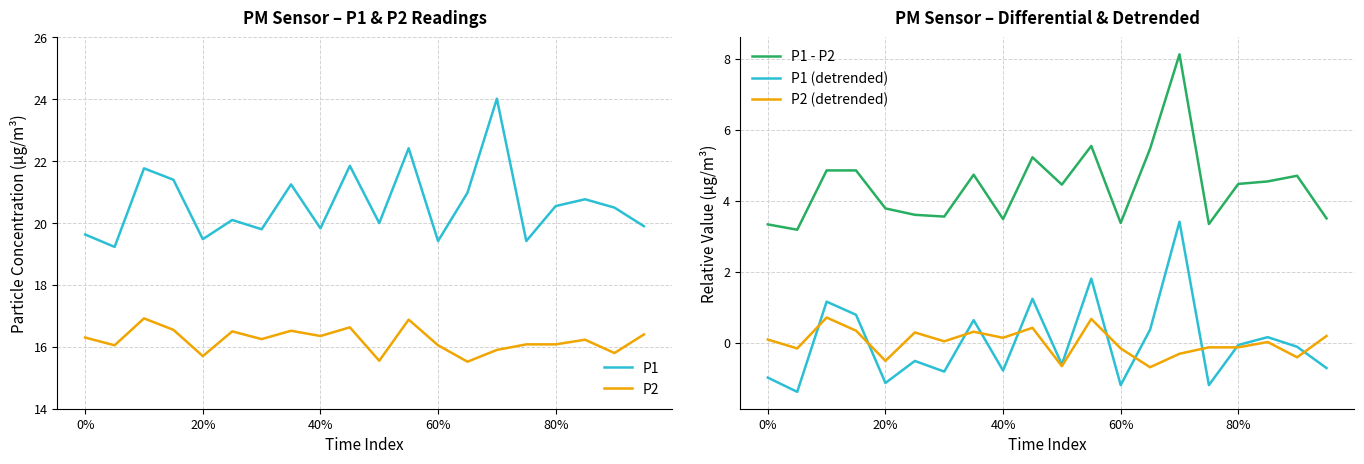

What is the lowest value of the P2 series?

15.5